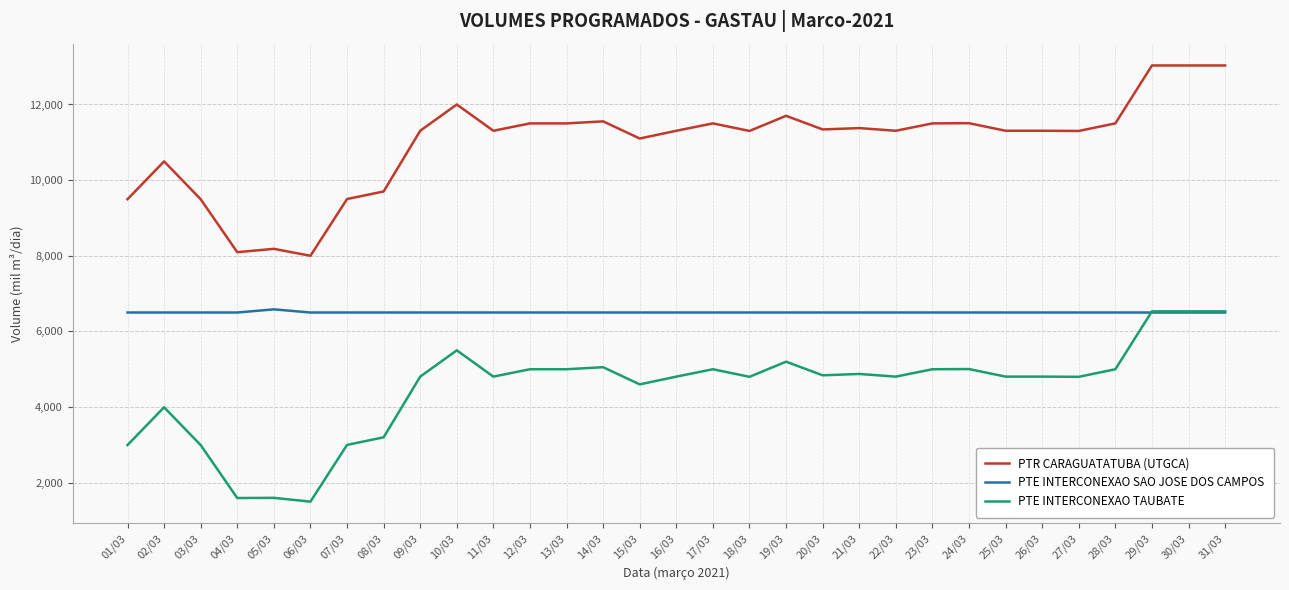

Which series has the largest total across all categories?

PTR CARAGUATATUBA (UTGCA)